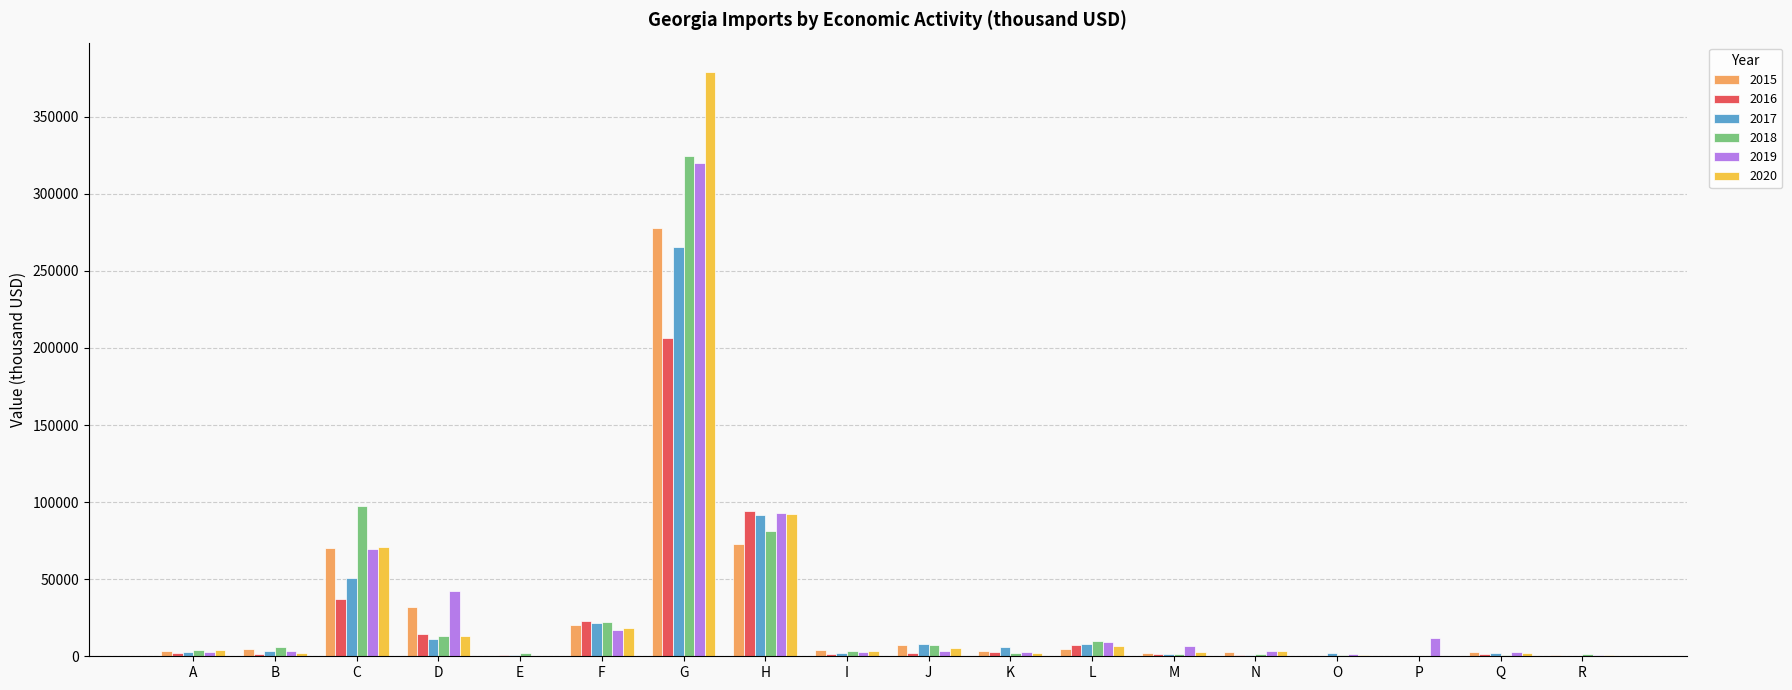

Where does the 2015 series first go above 3793?

B